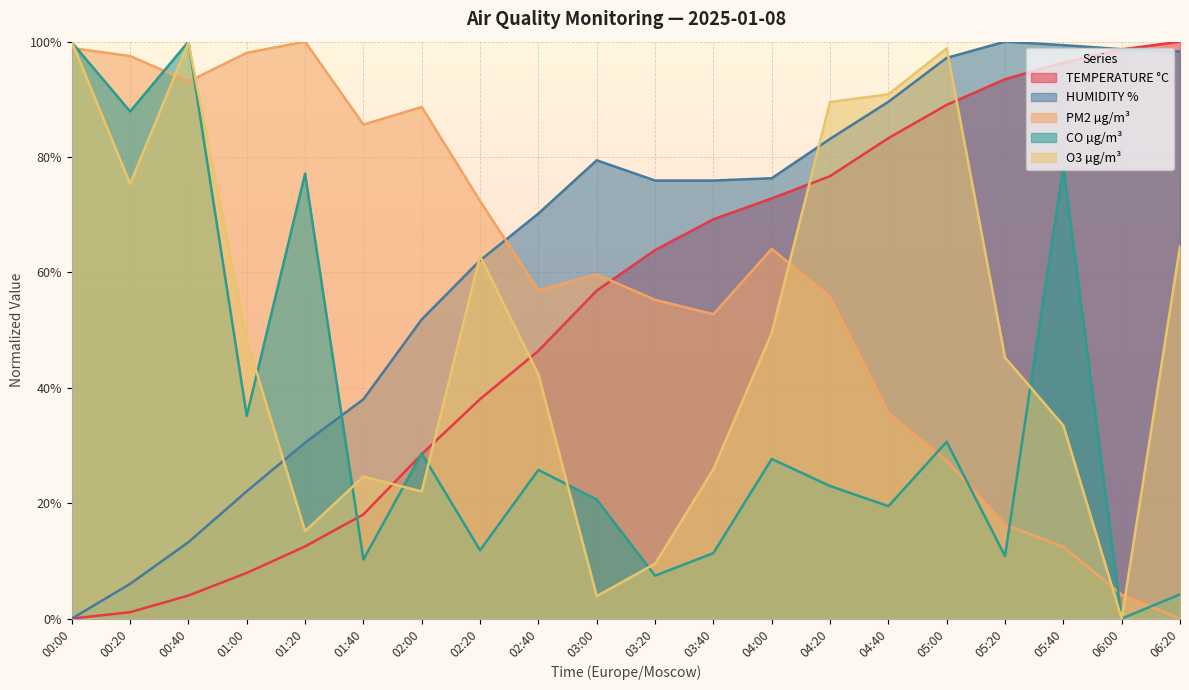

The HUMIDITY % series shows 0.8 at 04:20. True or false?

True